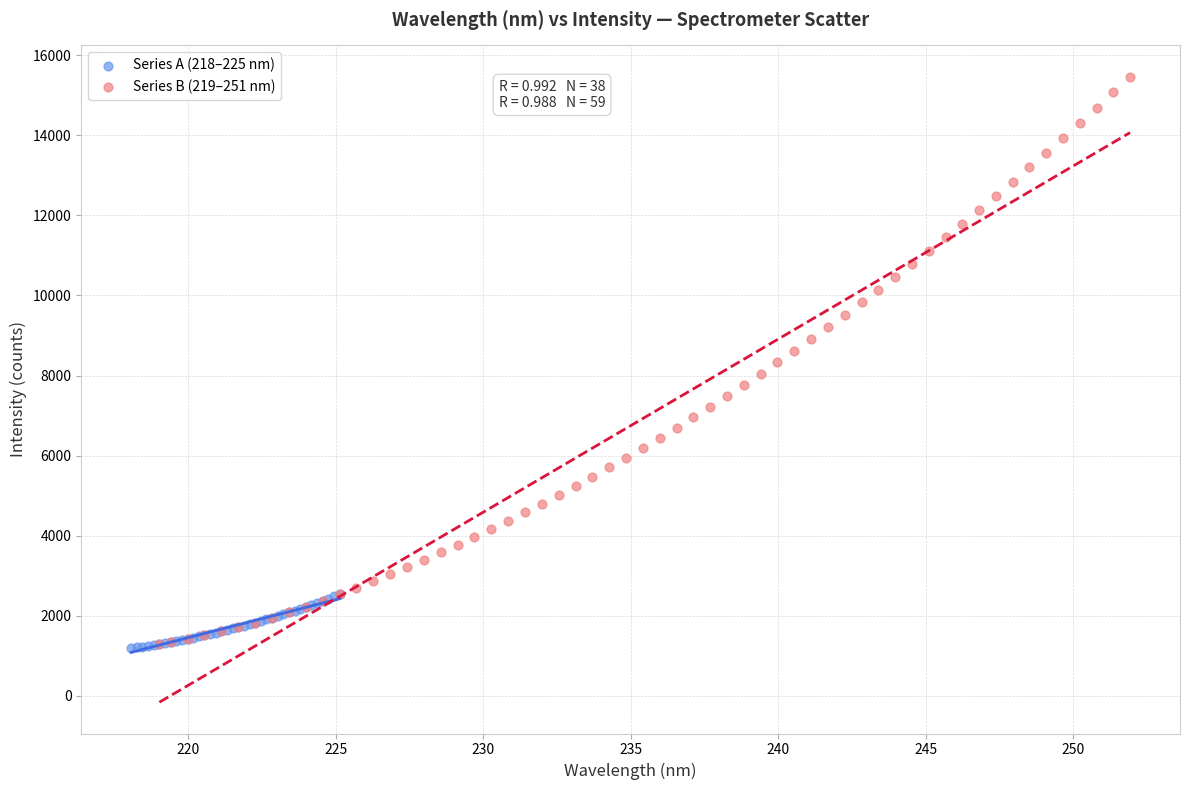

Which series has the widest spread of Y values?

Series B (219–251 nm)